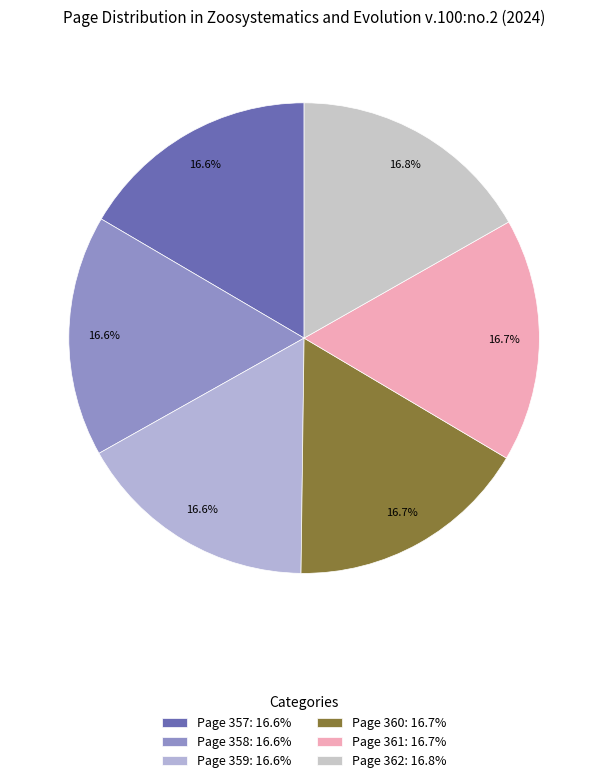

What is the ratio of the value at Page 358 to the value at Page 361?

1.0